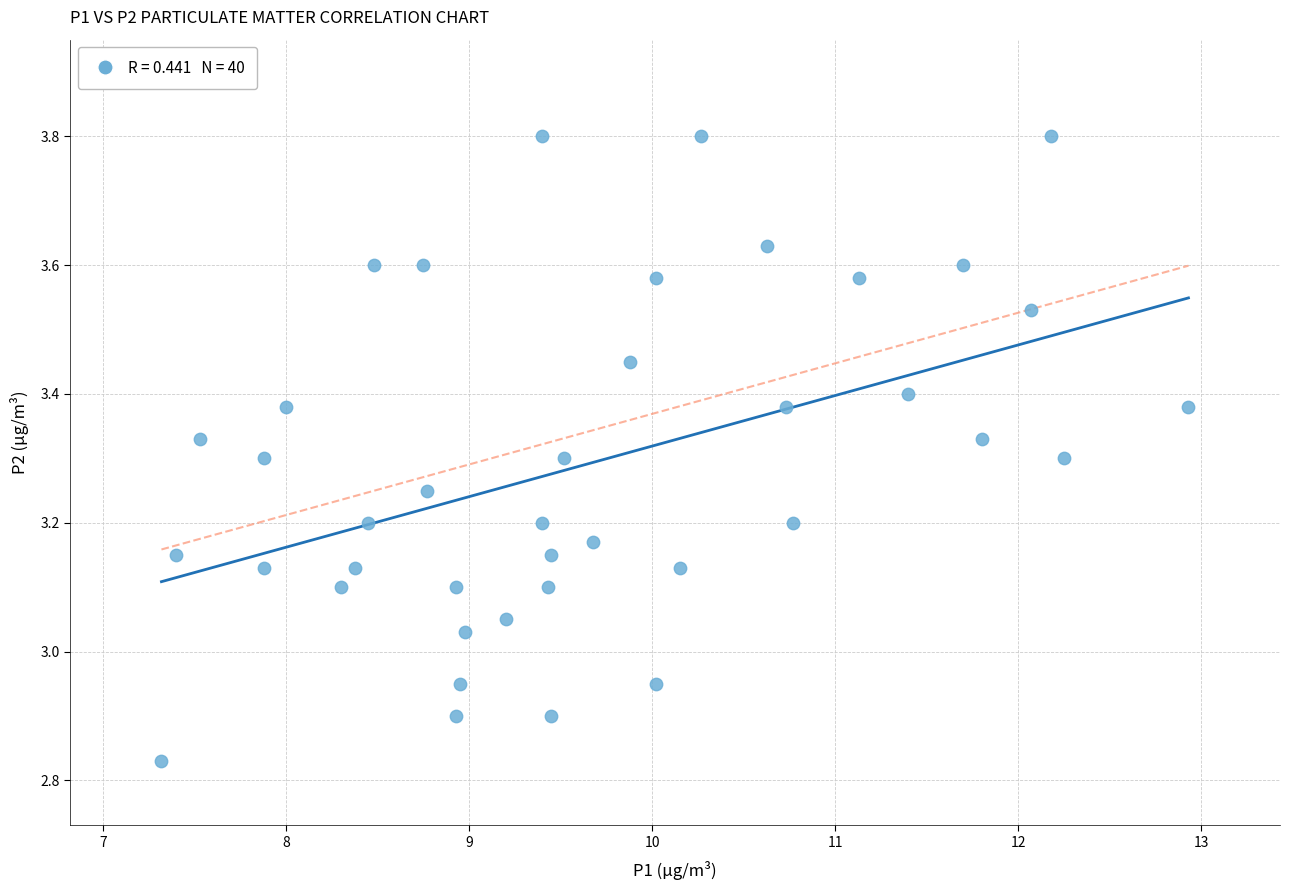

What is the range of X values (max minus min)?

5.6